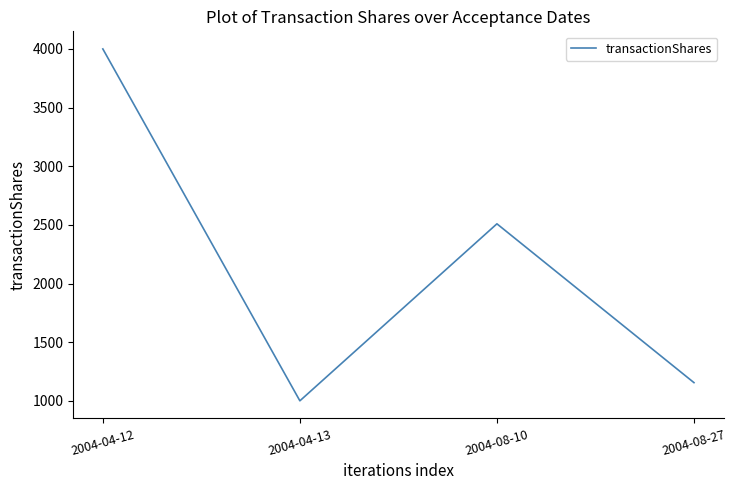

What is the difference between the maximum and minimum values?

3000